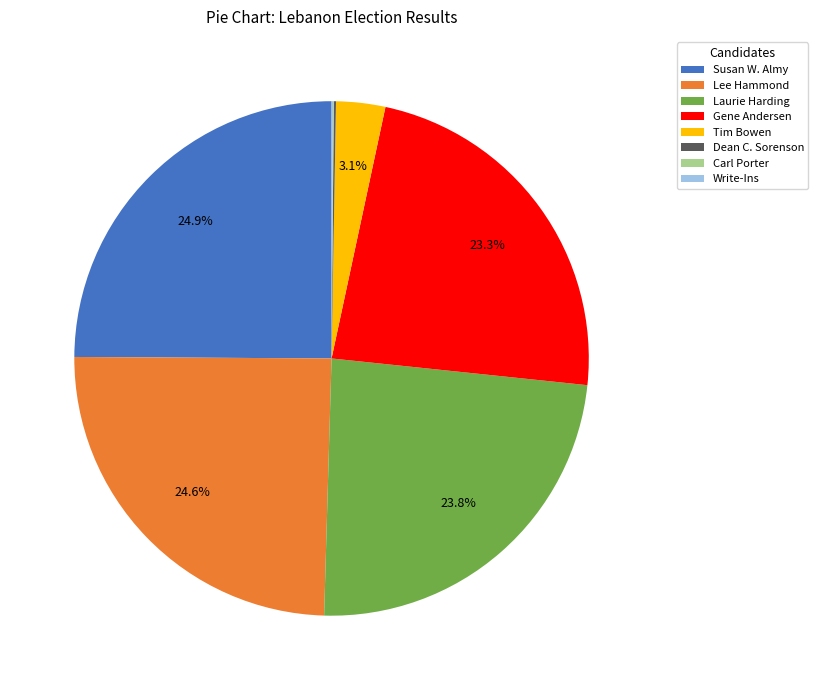

Is there any slice that represents more than half of the pie?

No